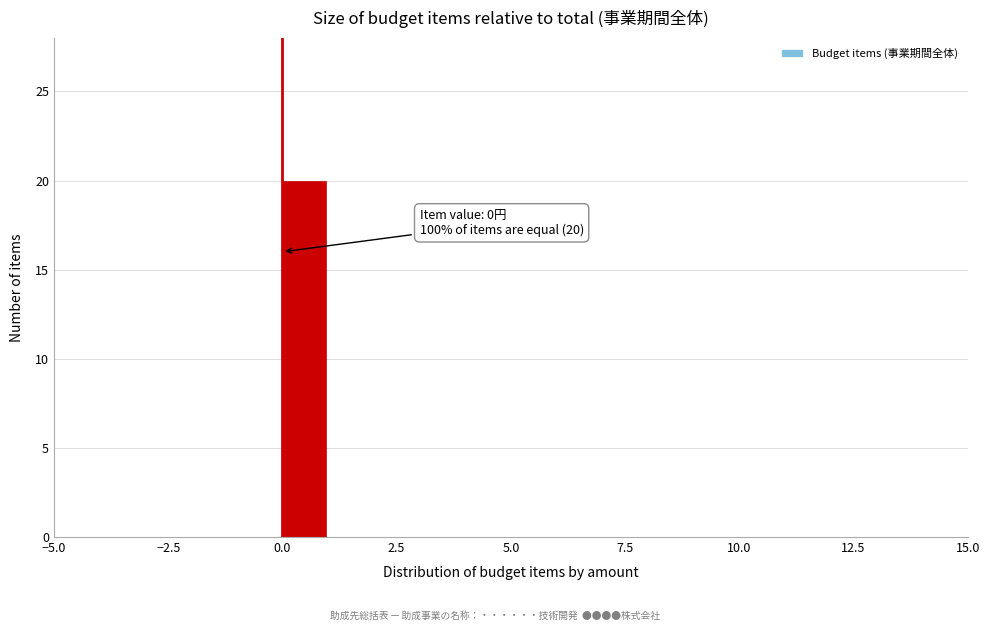

Around what value on the x-axis is the tallest bar? Give the approximate position of its centre, as read against the axis.

0.5